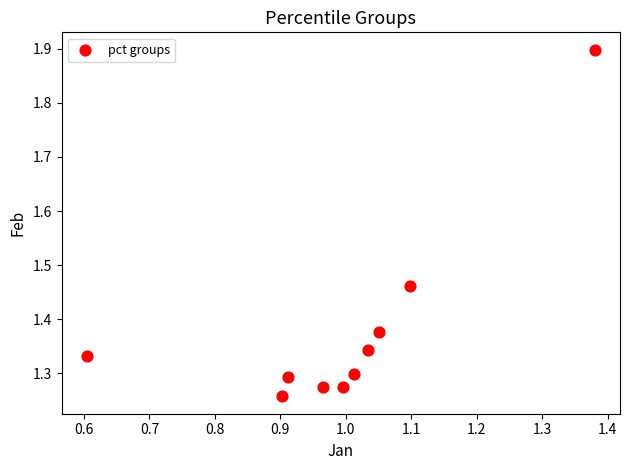

What is the range of Y values (max minus min)?

0.6